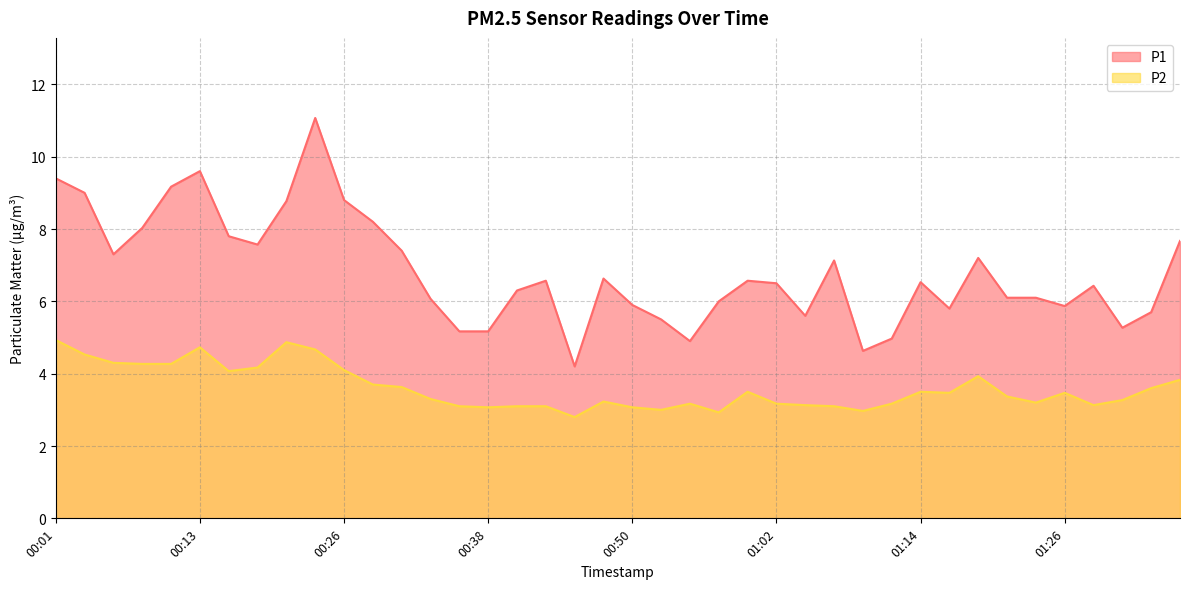

Between 01:29 and 00:35, which is larger?

01:29